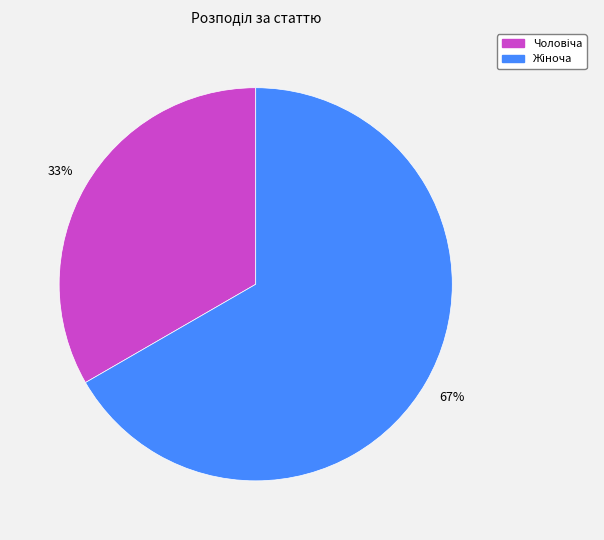

To the nearest percent, what is the average slice percentage?

50%